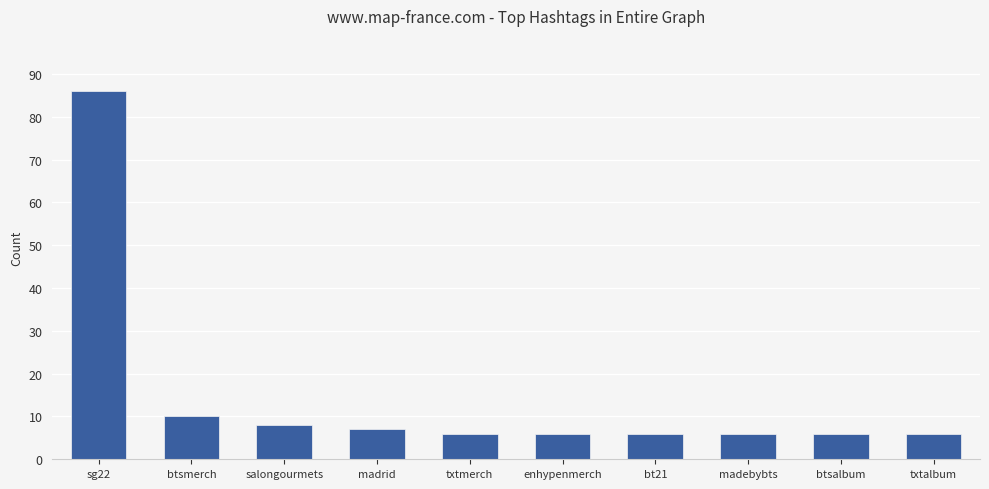

What is the sum of all values?

147